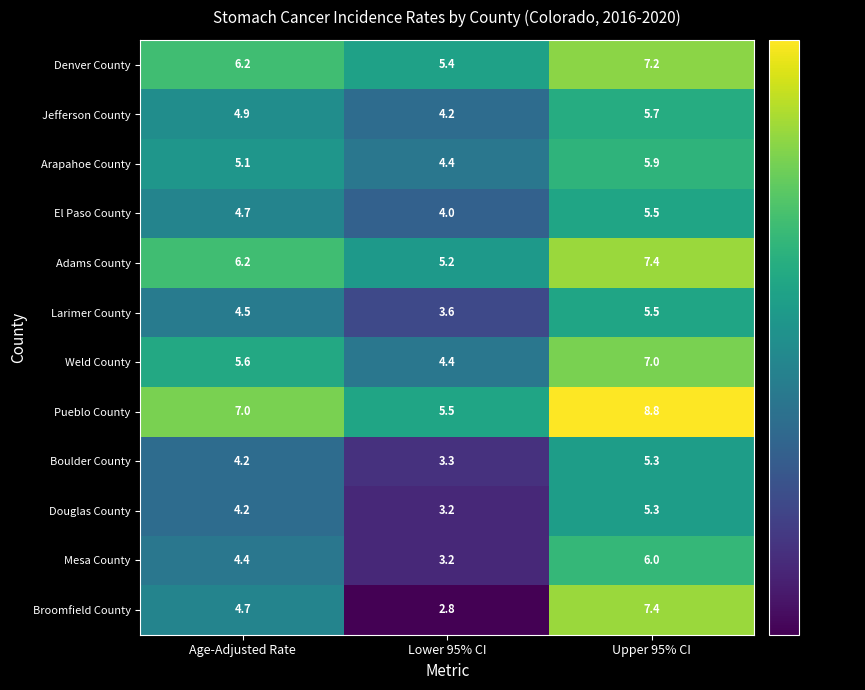

Which series has the largest total across all categories?

Pueblo County